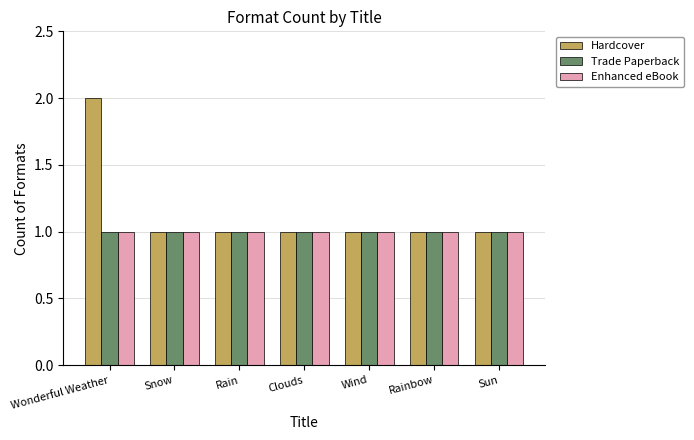

Does the chart contain any negative values?

No